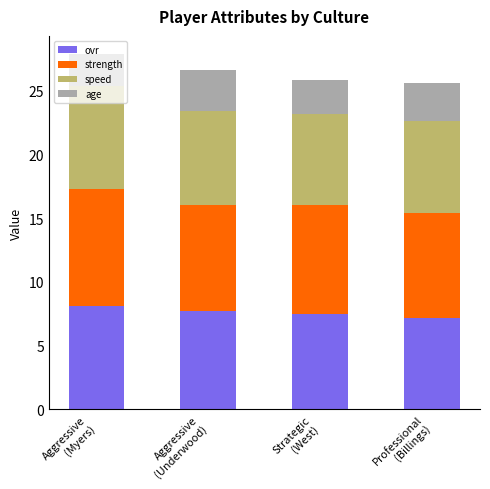

What is the maximum value for ovr?

8.1